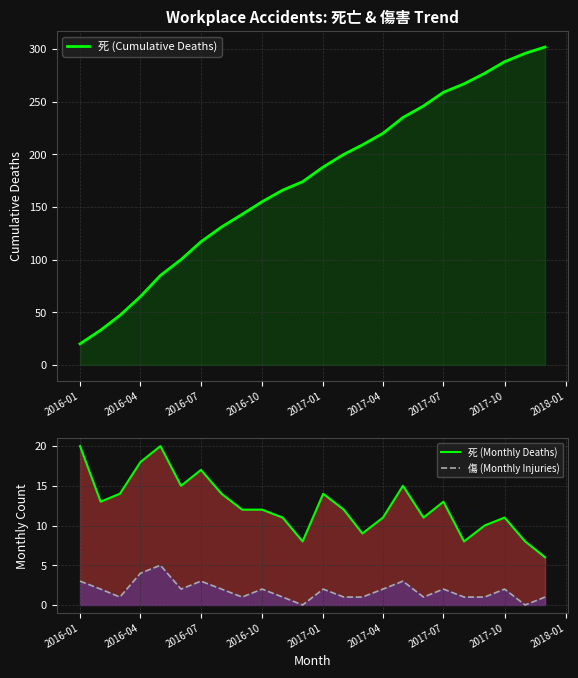

True or false: 死 (Cumulative Deaths) and 傷 (Monthly Injuries) intersect in this chart.

False